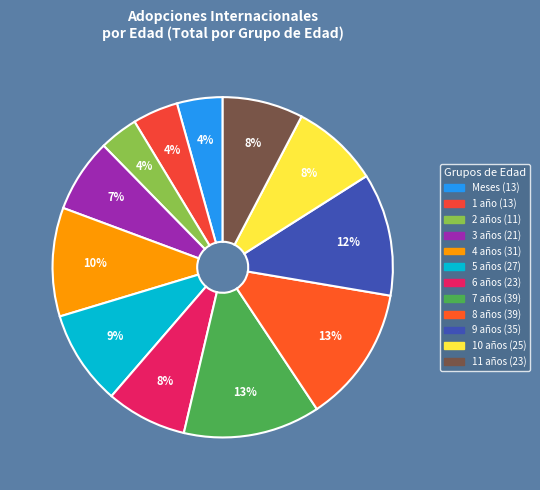

True or false: 3 años accounts for 1% of the total.

False